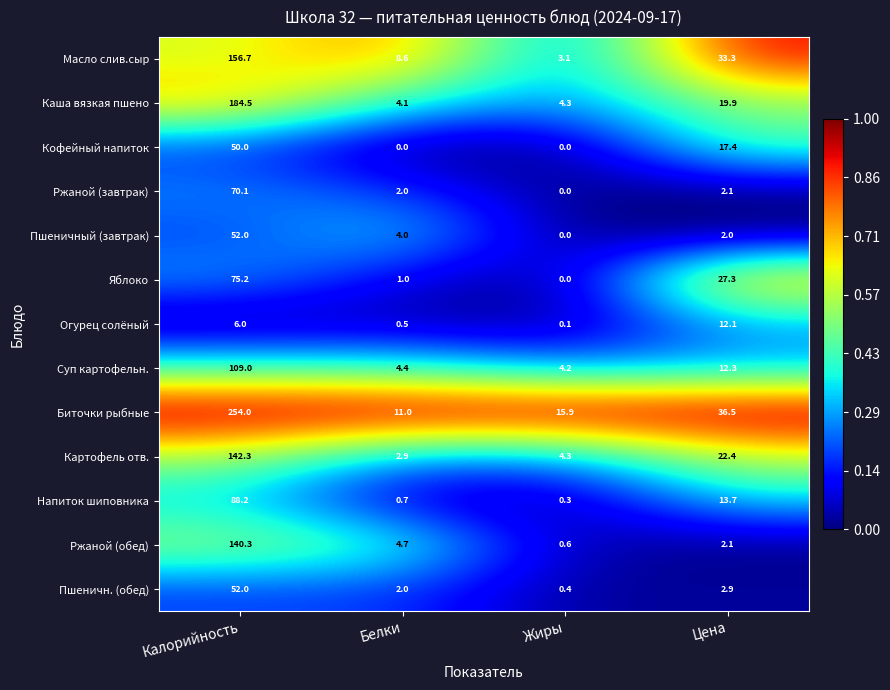

What is the minimum value for Суп картофельн.?

4.2